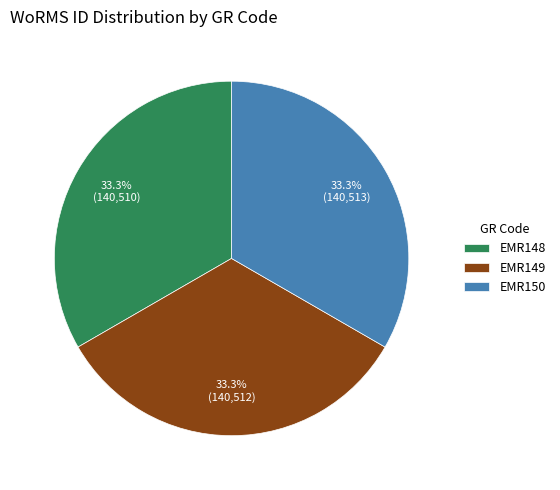

True or false: EMR148 accounts for 39% of the total.

False